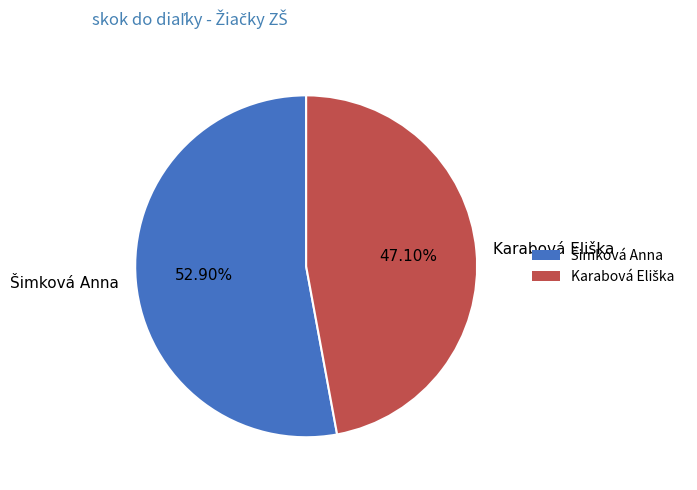

Is there any slice that represents more than half of the pie?

Yes